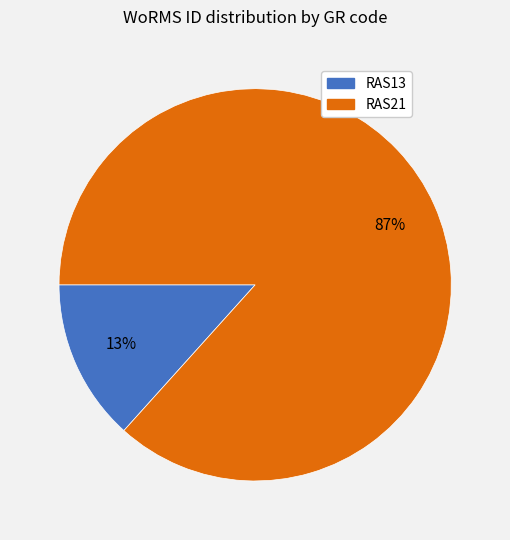

How many slices are in this pie chart?

2